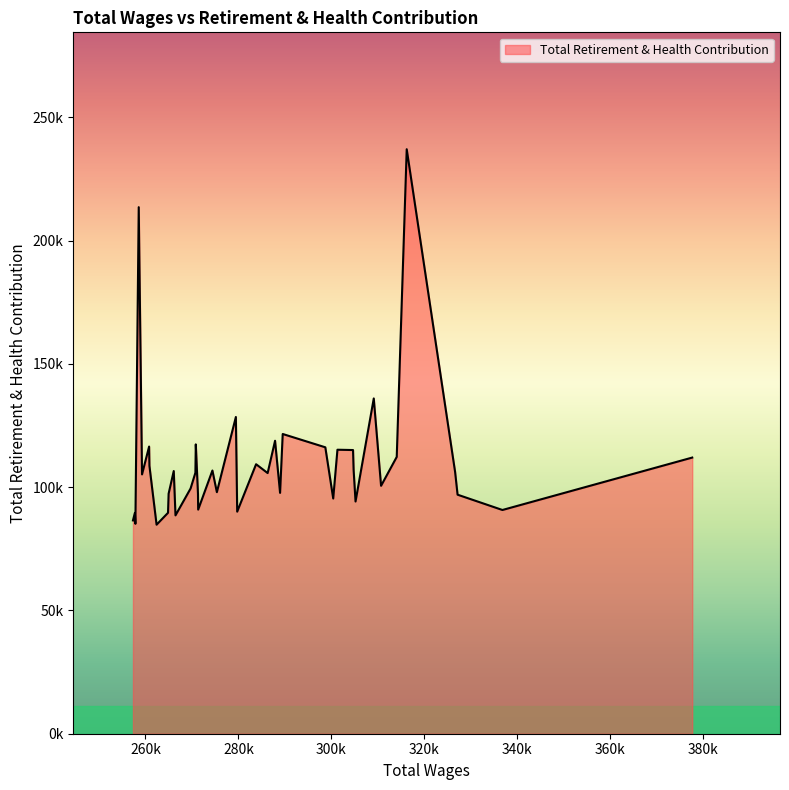

How many interior local peaks (higher than both neighbors) does the data have?

13